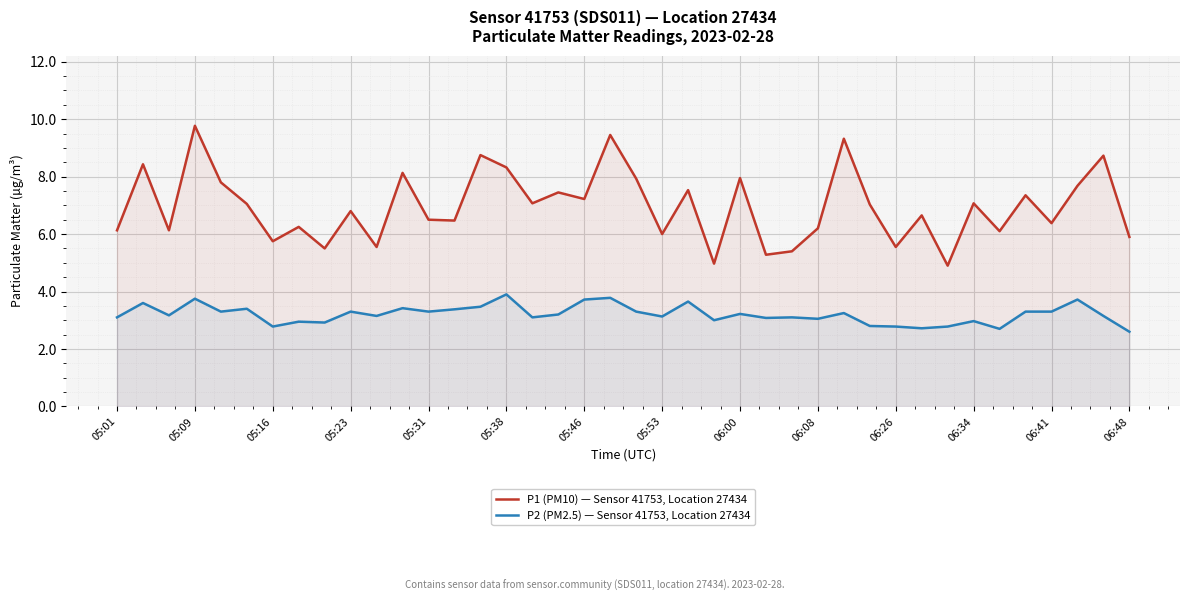

Which series has the largest total across all categories?

P1 (PM10) — Sensor 41753, Location 27434